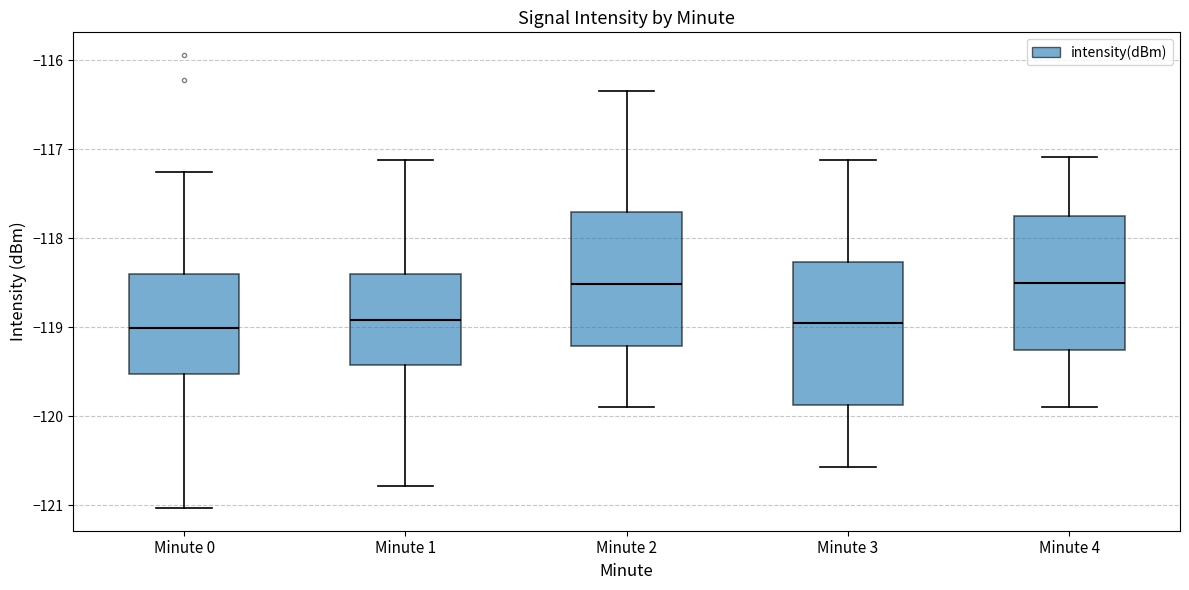

Reading left to right, transcribe this box plot: for each box, give where its median line is, the range the box spans, and where its two whiskers end, as read against the y-axis. The values are not printed on the chart, so give them approximately, as read against the axis.

Minute 0: median -119.0, box -119.5 to -118.4, whiskers -121.0 to -117.3
Minute 1: median -118.9, box -119.4 to -118.4, whiskers -120.8 to -117.1
Minute 2: median -118.5, box -119.2 to -117.7, whiskers -119.9 to -116.3
Minute 3: median -119.0, box -119.9 to -118.3, whiskers -120.6 to -117.1
Minute 4: median -118.5, box -119.3 to -117.7, whiskers -119.9 to -117.1